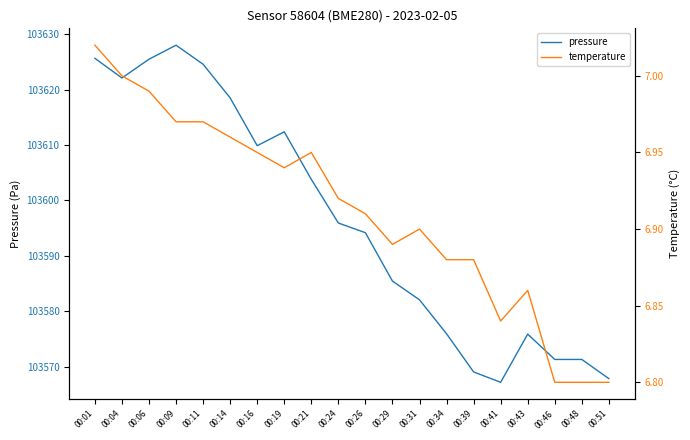

What is the greatest value displayed?

103628.0